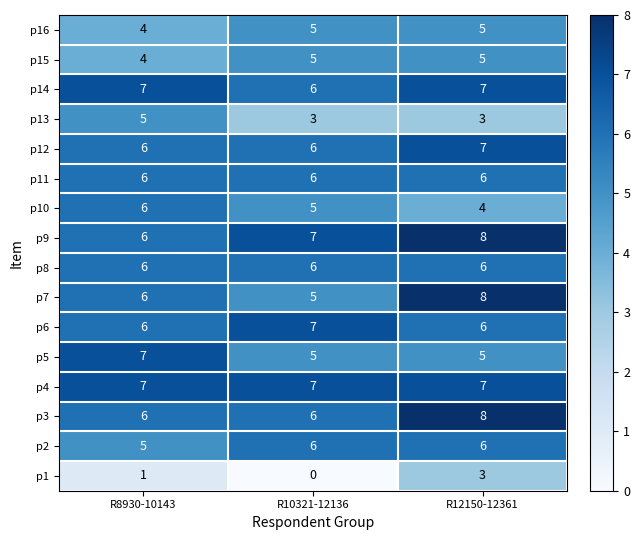

At which category is the sum across all series the highest?

R12150-12361